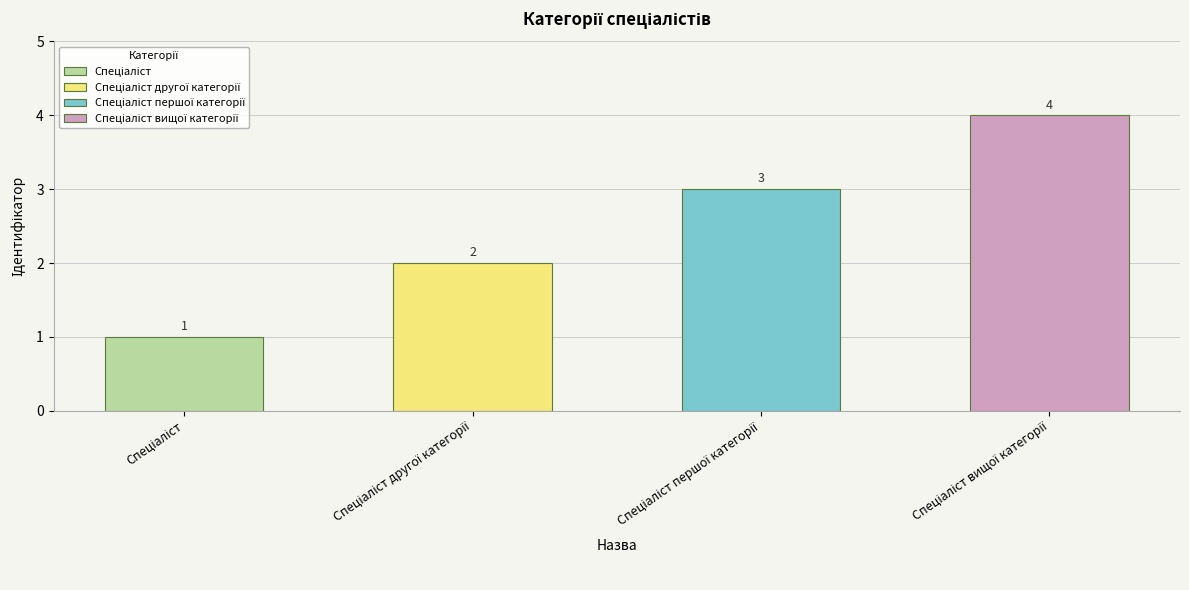

Does the chart contain stacked bars?

No